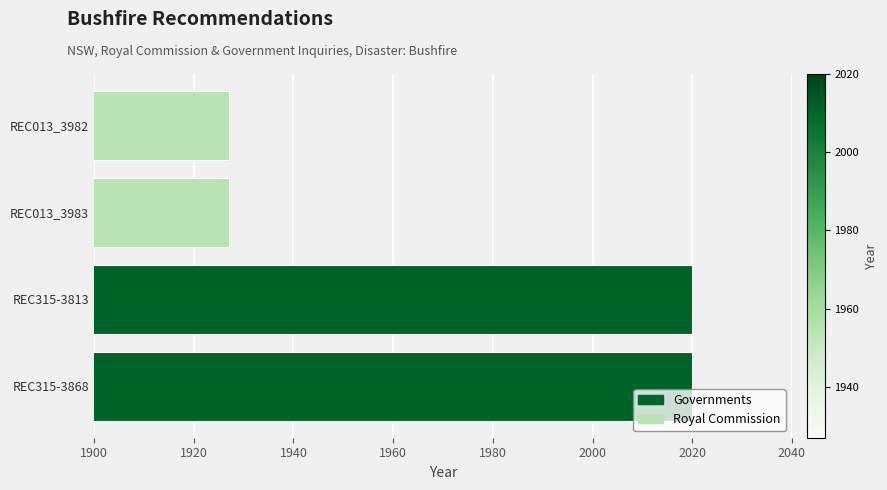

Reading bottom to top, extract all data points from this chart.

REC315-3868=2020	REC315-3813=2020	REC013_3983=1927	REC013_3982=1927